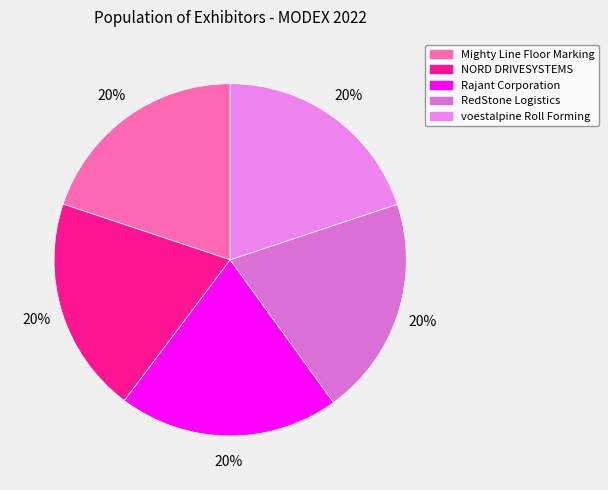

Combined, what portion of the pie is Rajant Corporation and RedStone Logistics?

40.4%